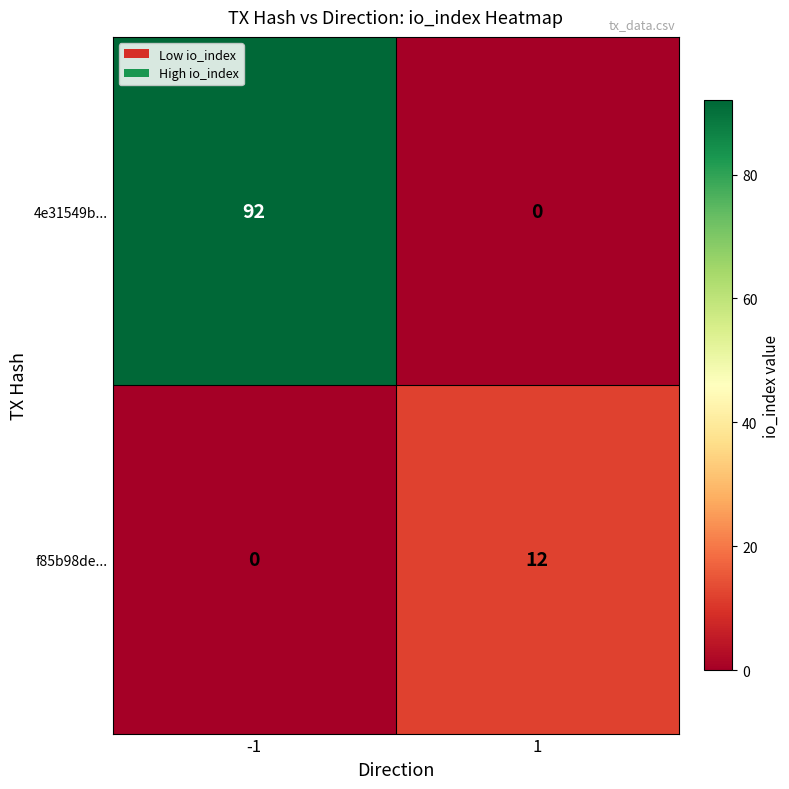

Which label corresponds to the largest value in the chart?

-1